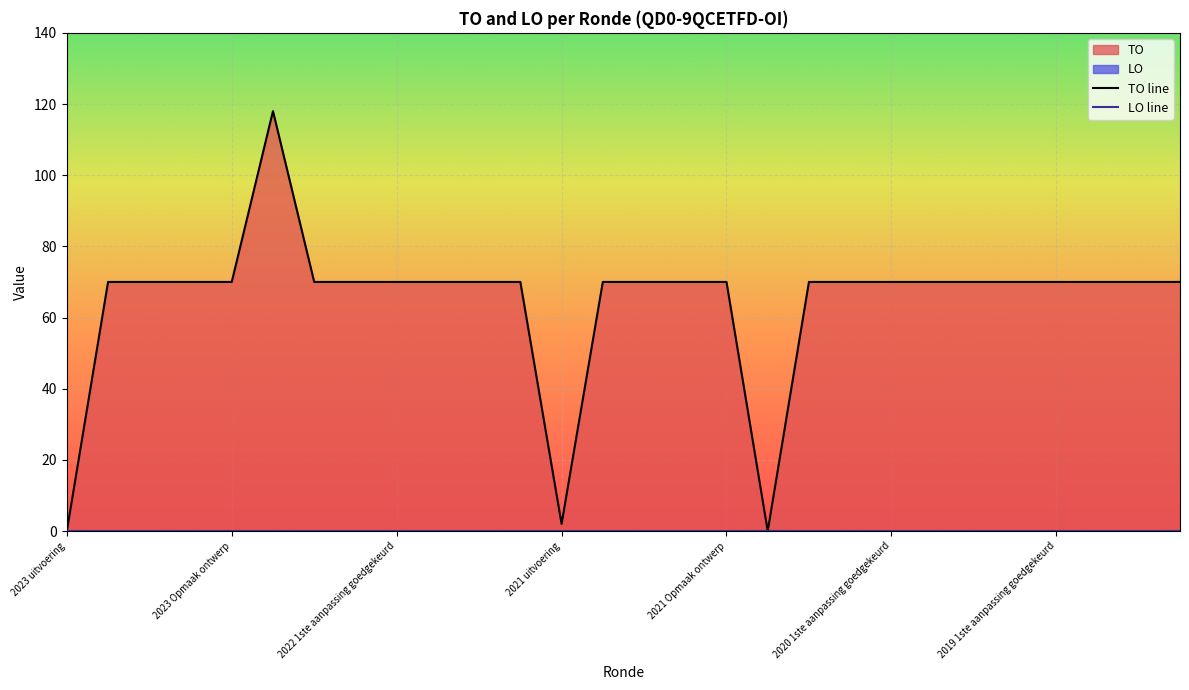

Count the number of values greater than 70.

1